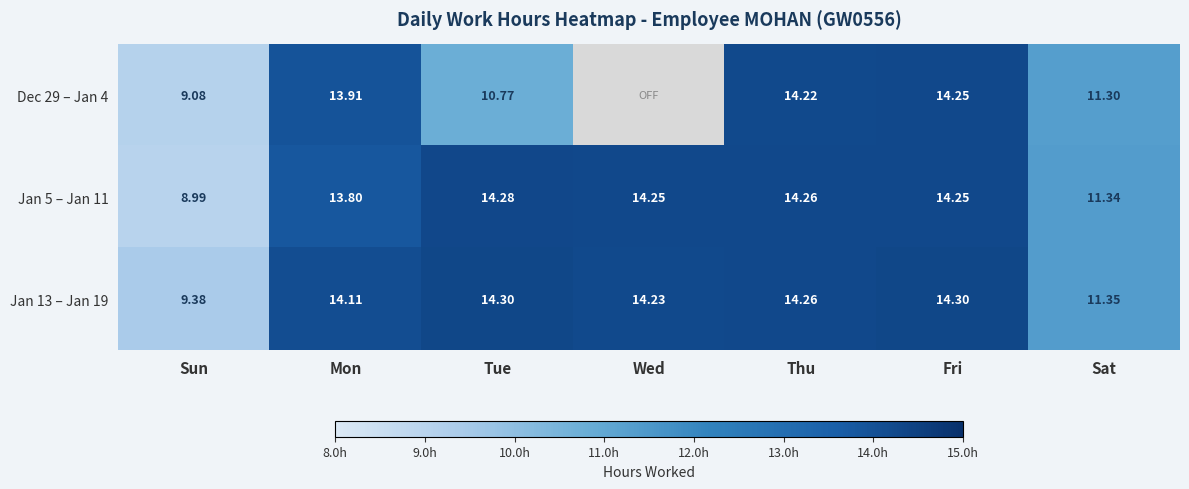

At which category is the sum across all series the highest?

Fri